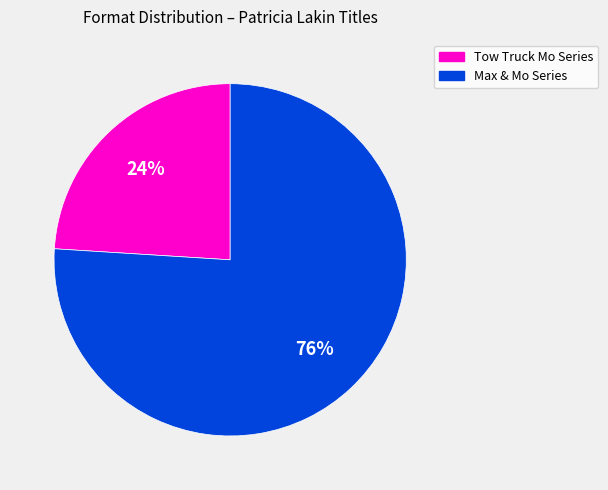

Is it true that Tow Truck Mo Series is 35% of the pie?

False